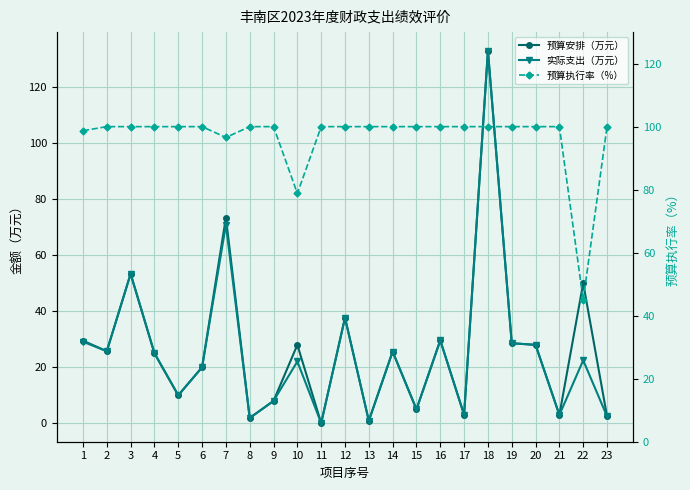

What value does the 预算安排（万元） series have at 19?

28.6